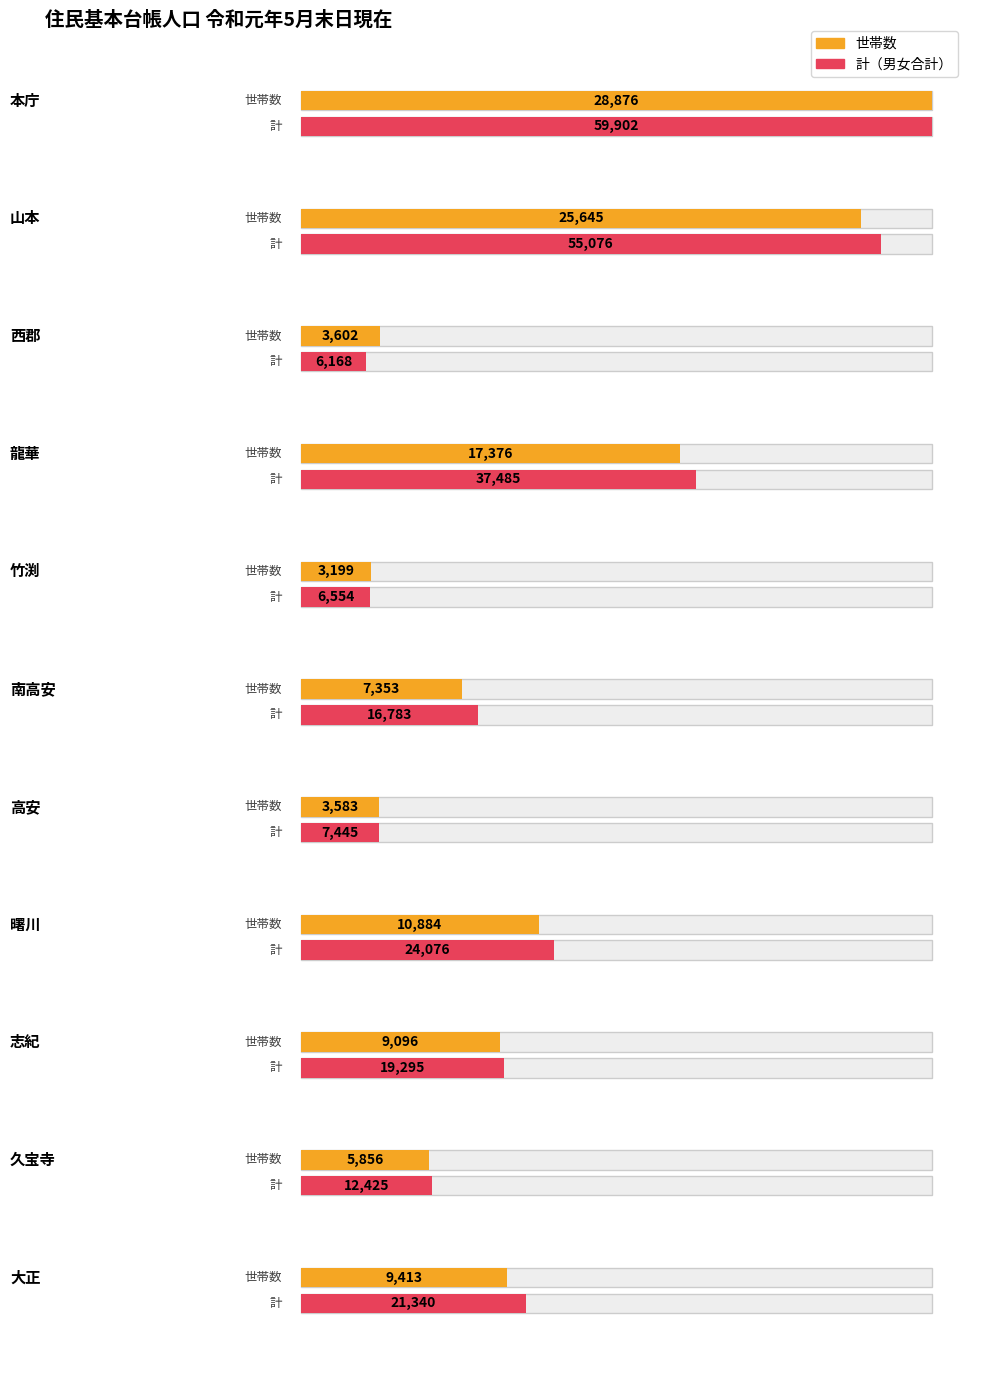

Is it true that 世帯数 equals 41724 at 本庁?

False